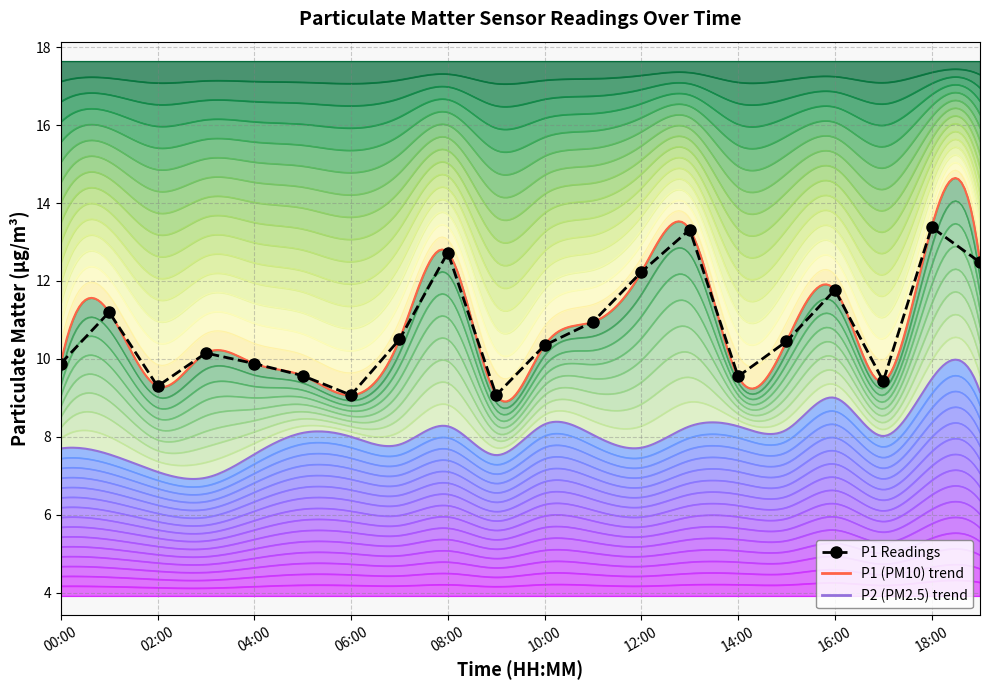

How many data points are less than 10?

8